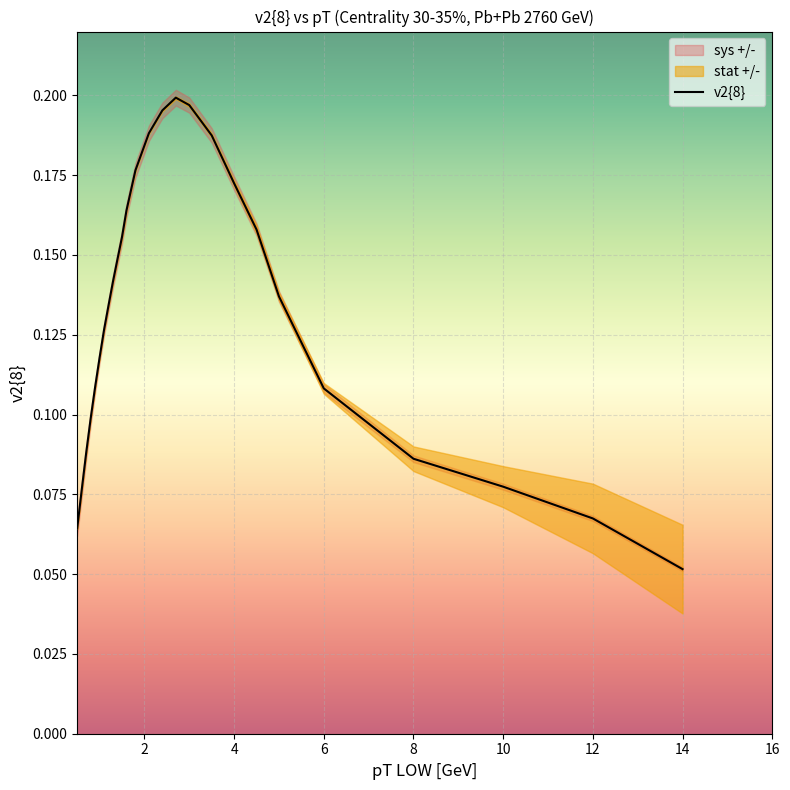

How many series are shown in this chart?

1